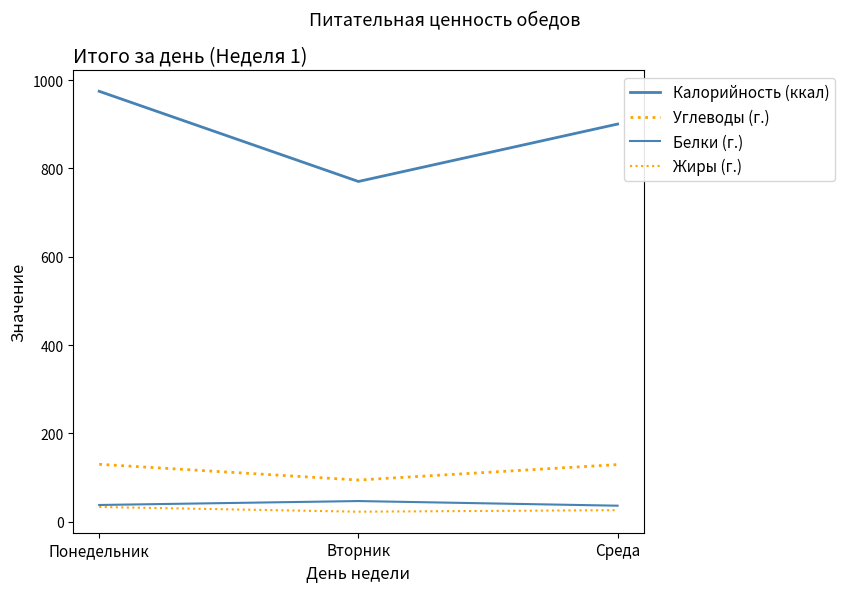

Is this an area chart (filled region under the line)?

No